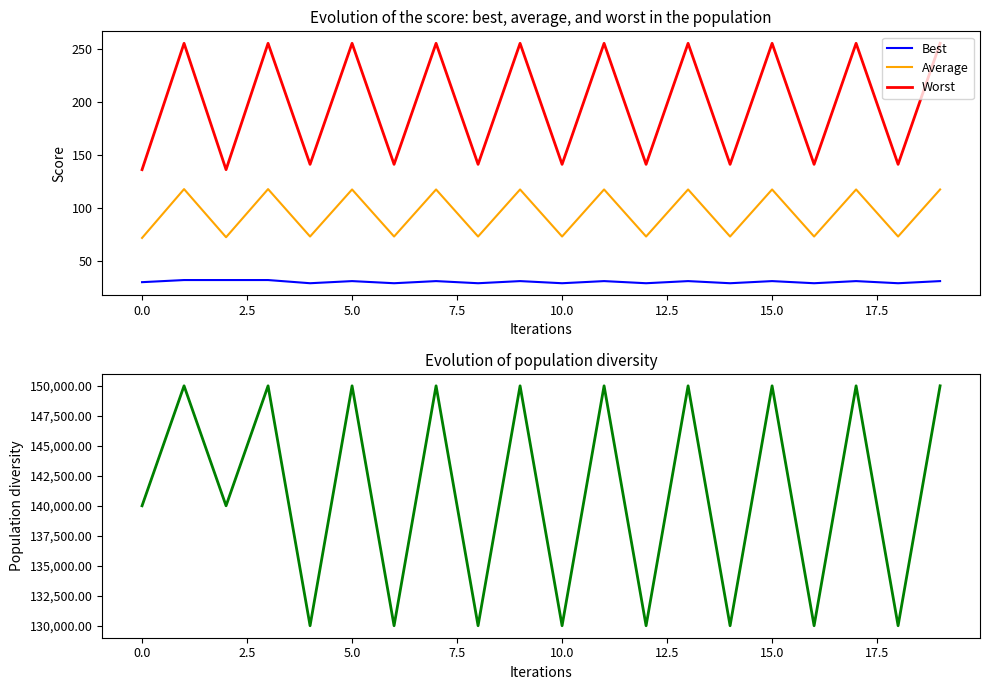

How many values in the Worst series are below 255?

10